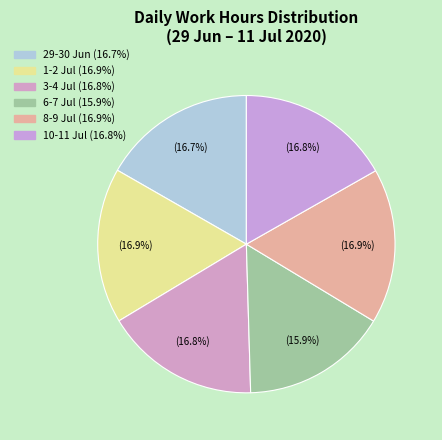

Count the number of slices in the pie.

6